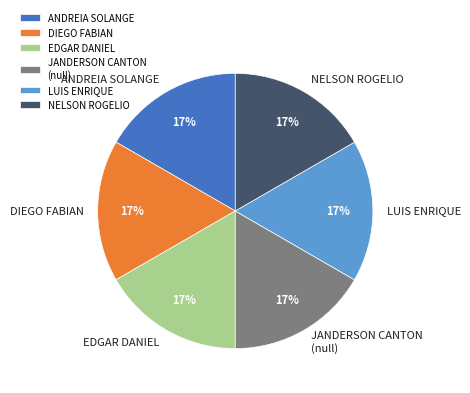

What is the ratio of the value at DIEGO FABIAN to the value at JANDERSON CANTON (null)?

1.0